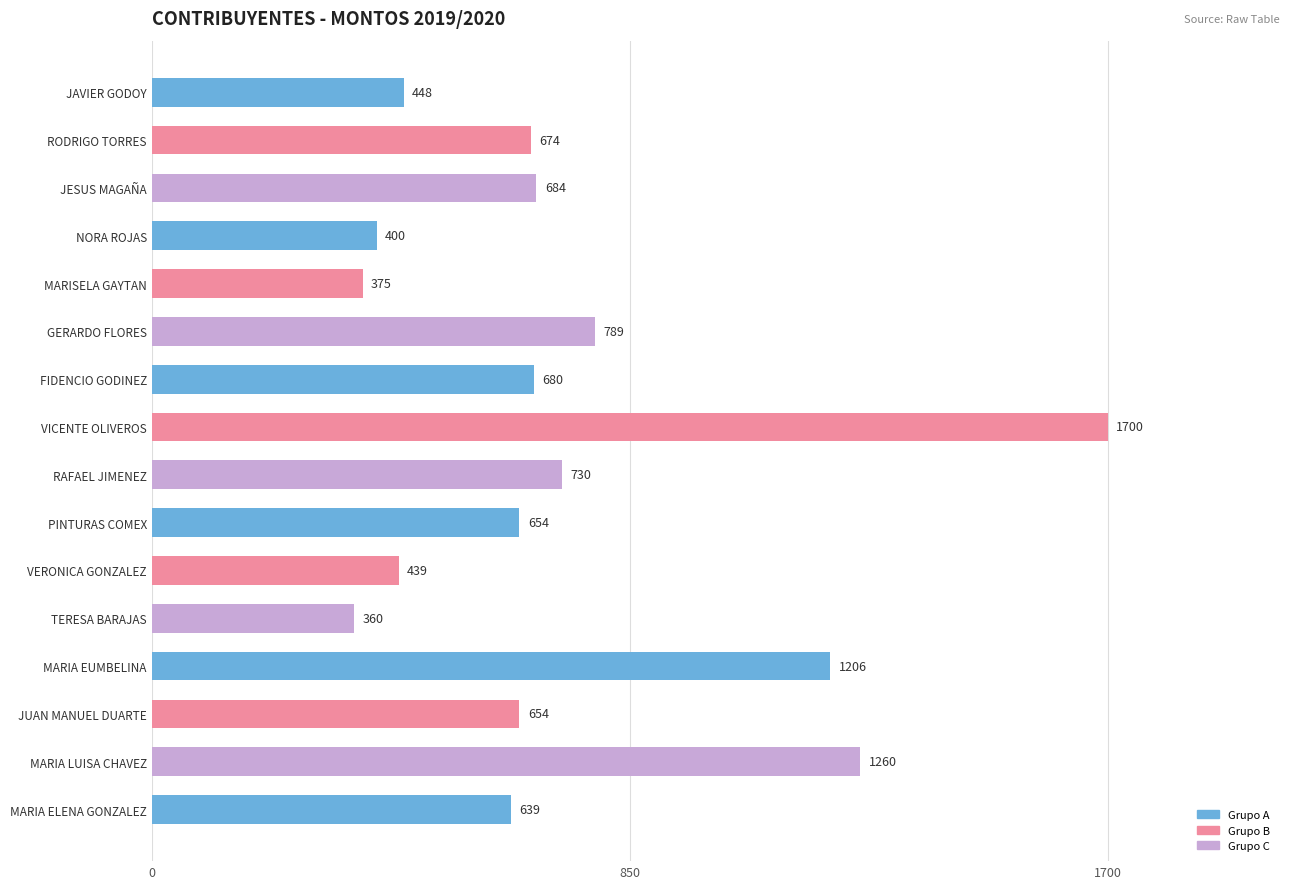

The value at MARIA ELENA GONZALEZ is 200. True or false?

False